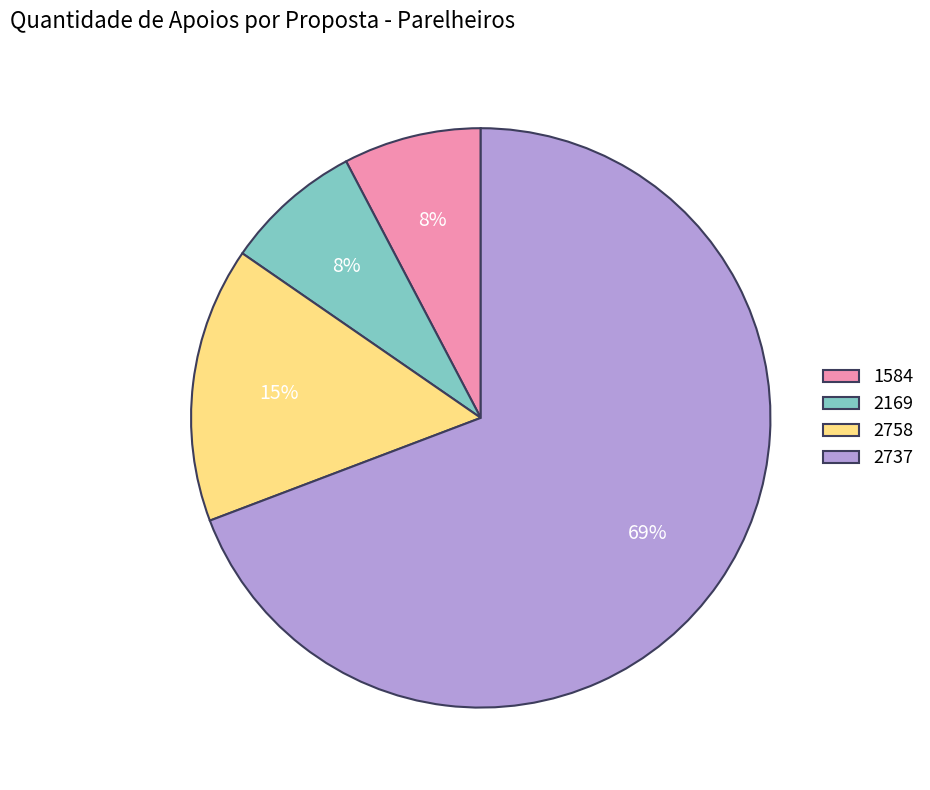

To the nearest percent, what is the average slice percentage?

25%